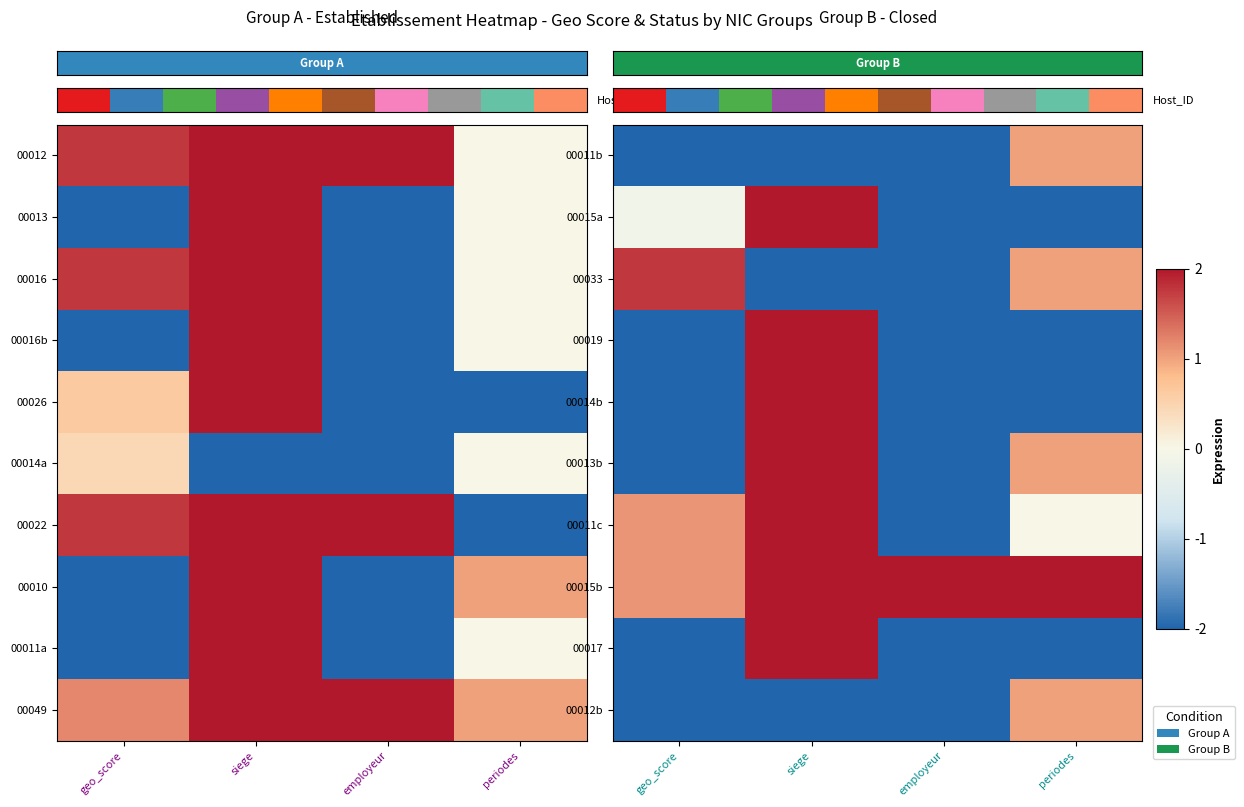

Which category has the highest value across all series?

siege